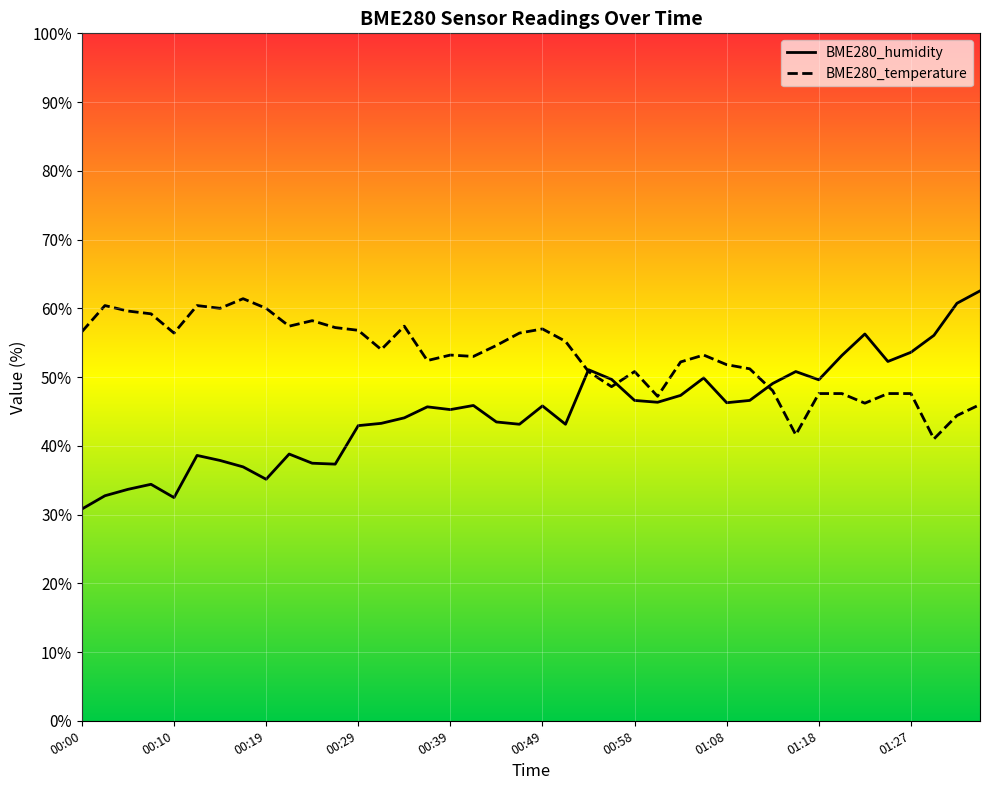

Reading left to right, transcribe all the data shown in this chart.

BME280_humidity: 30.8	32.7	33.7	34.4	32.5	38.6	37.9	36.9	35.1	38.8	37.5	37.3	42.9	43.3	44.1	45.7	45.3	45.9	43.5	43.1	45.8	43.1	51.1	49.7	46.6	46.3	47.3	49.9	46.3	46.6	49.1	50.8	49.6	53.1	56.3	52.3	53.6	56.1	60.7	62.5
BME280_temperature: 56.6	60.4	59.6	59.2	56.4	60.4	60.0	61.4	60.0	57.4	58.2	57.2	56.8	54.0	57.4	52.4	53.2	53.0	54.6	56.4	57.0	55.2	50.8	48.6	50.8	47.2	52.2	53.2	51.8	51.2	48.0	41.6	47.6	47.6	46.2	47.6	47.6	41.0	44.4	46.0